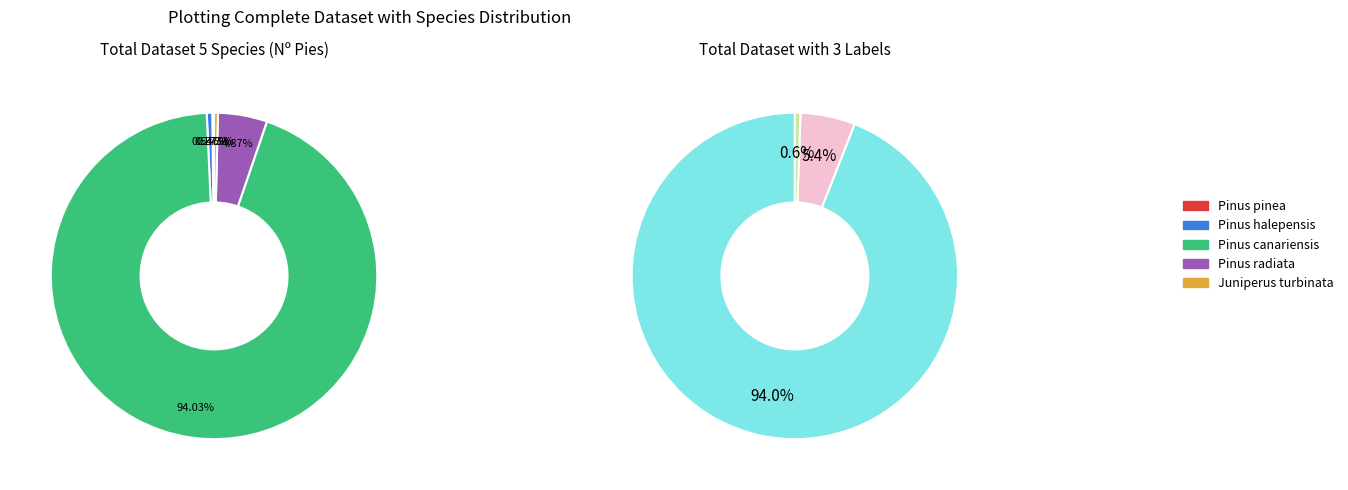

Which slice is the largest?

Pinus canariensis